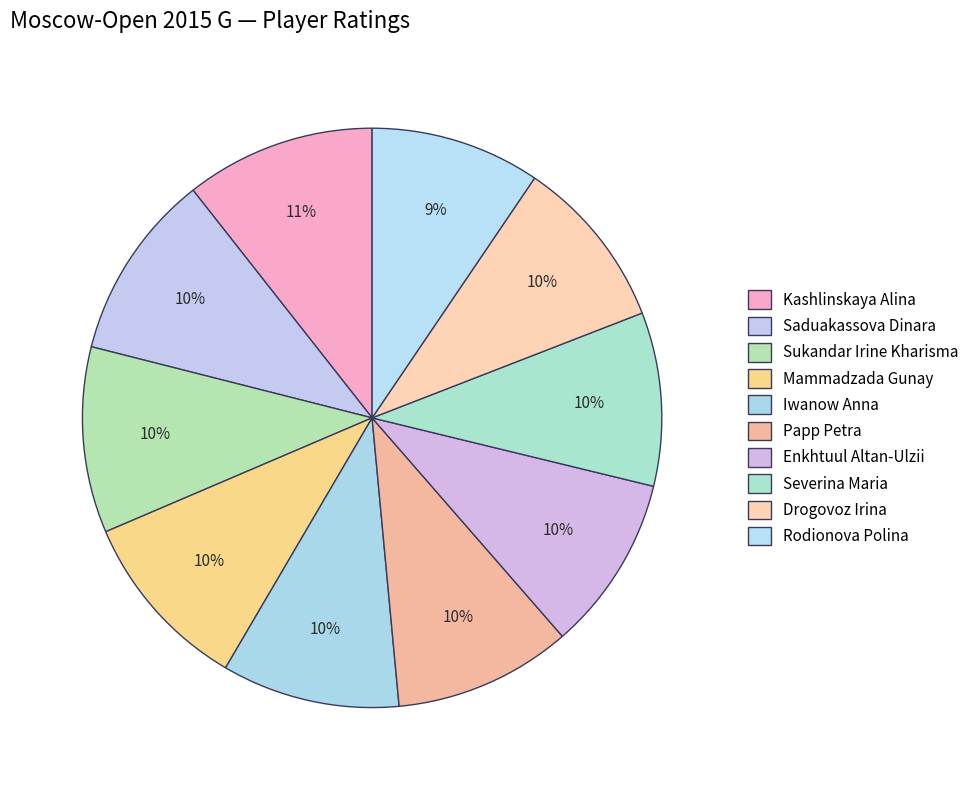

Does Papp Petra represent more than half of the total?

No